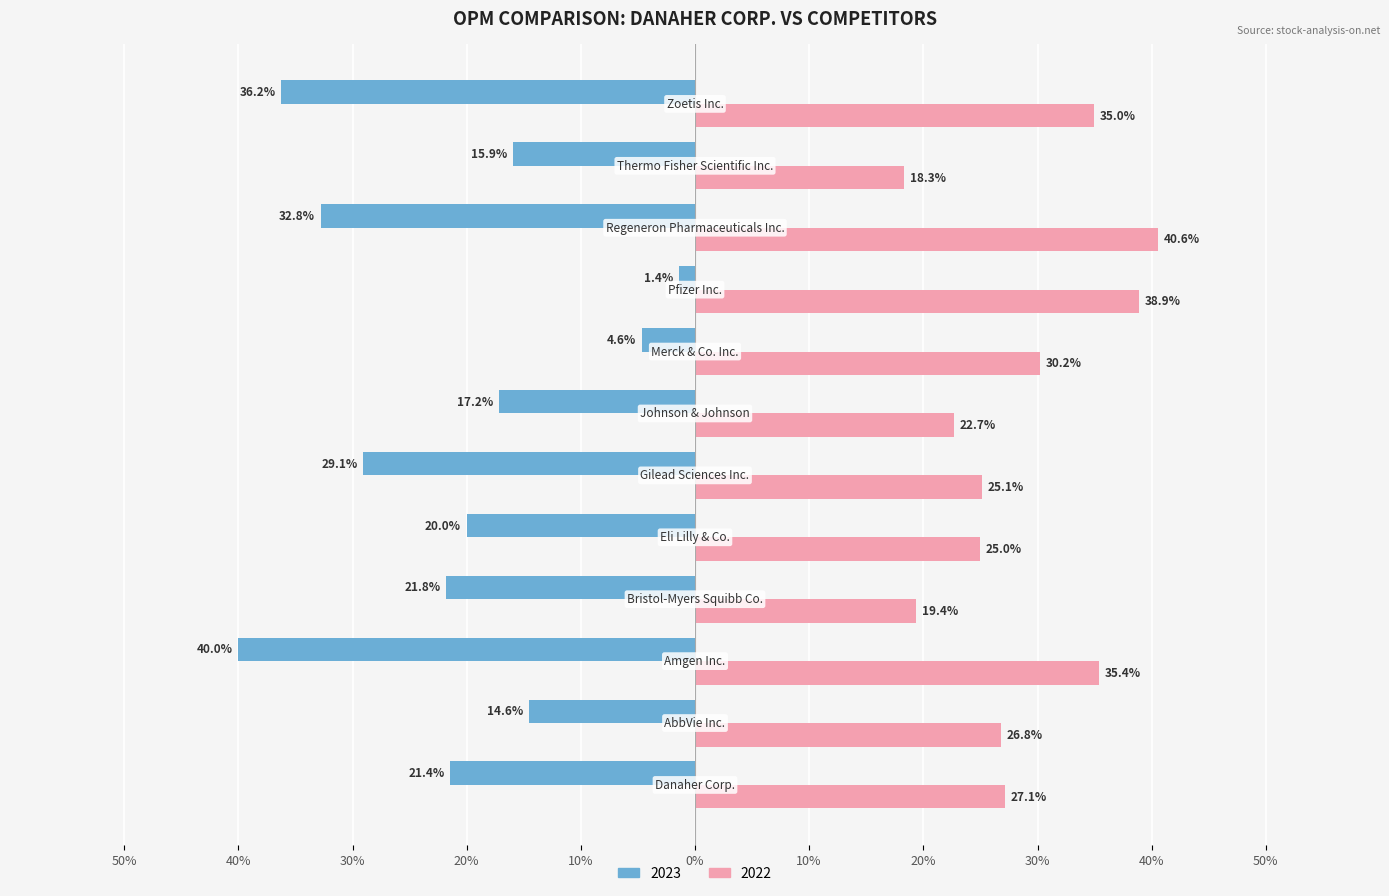

What are all the series names shown in the legend?

2023, 2022